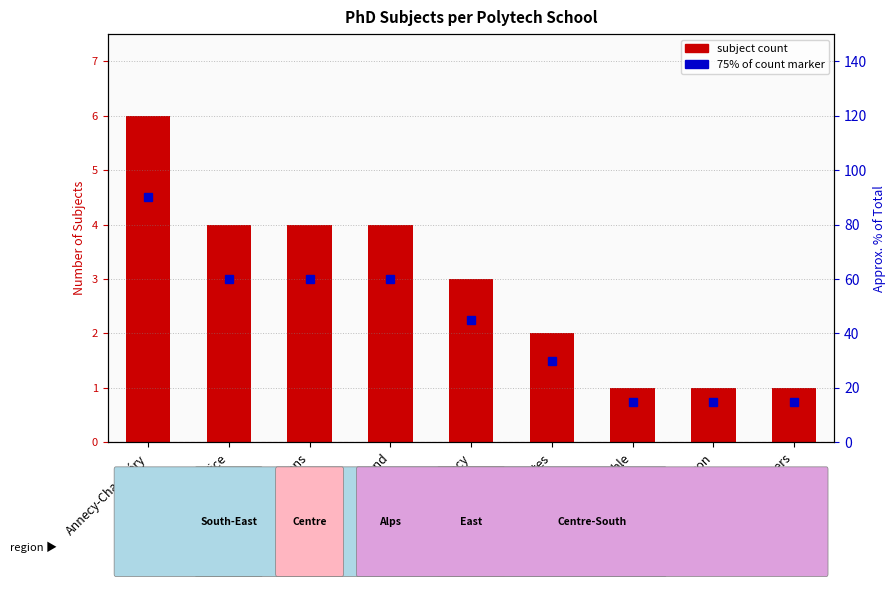

Is it true that the value at Nancy is 4?

False